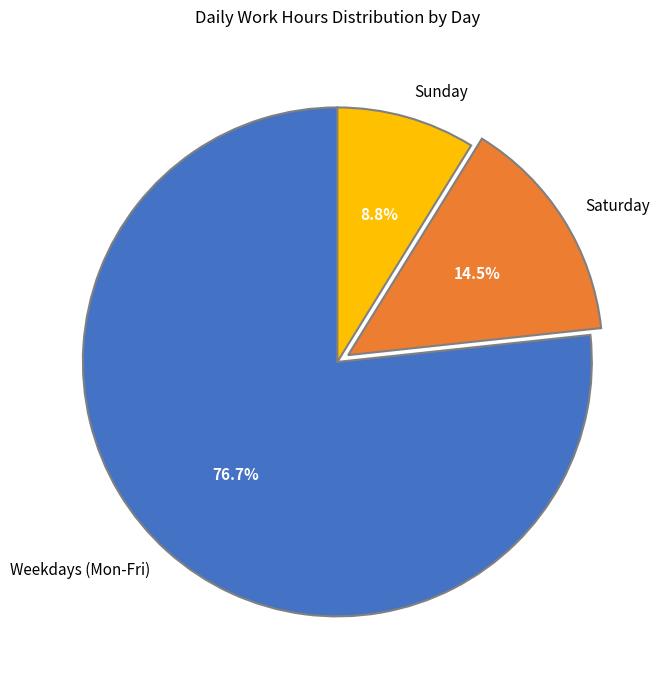

How many segments does this pie chart have?

3